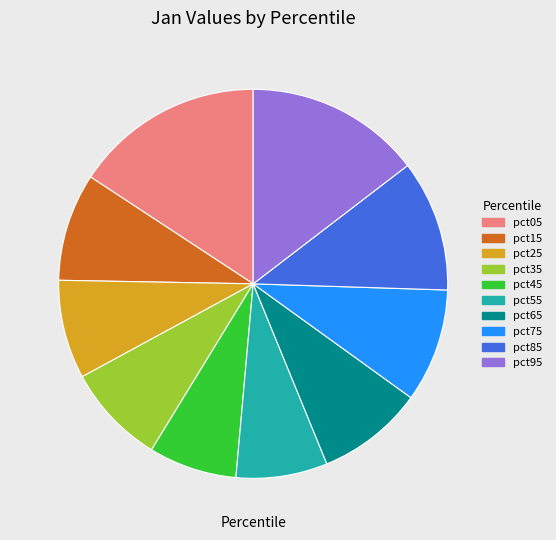

What is the largest slice in the pie chart?

pct05